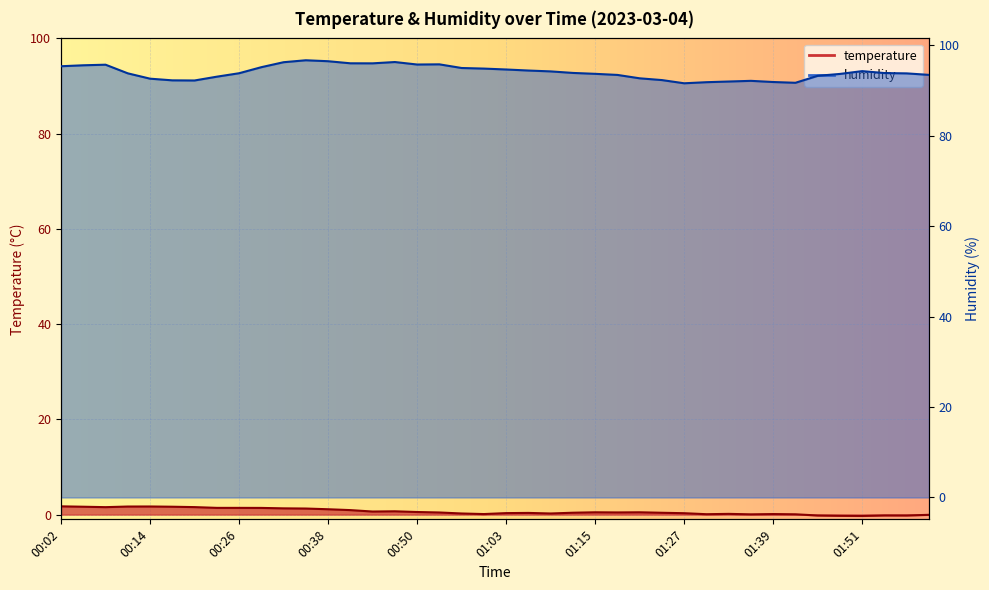

Is the value of humidity at 00:02 greater than the value of temperature at 00:41?

Yes